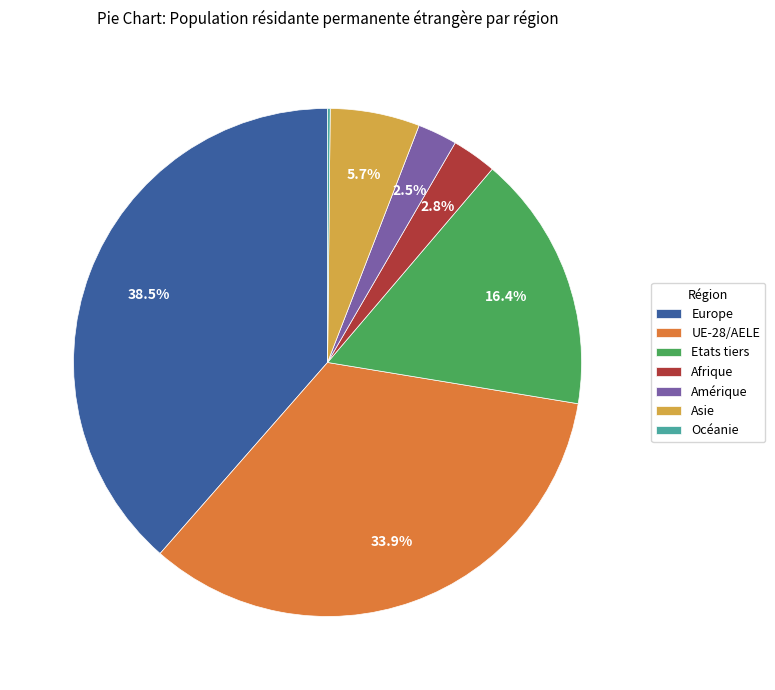

Is there any slice that represents more than half of the pie?

No